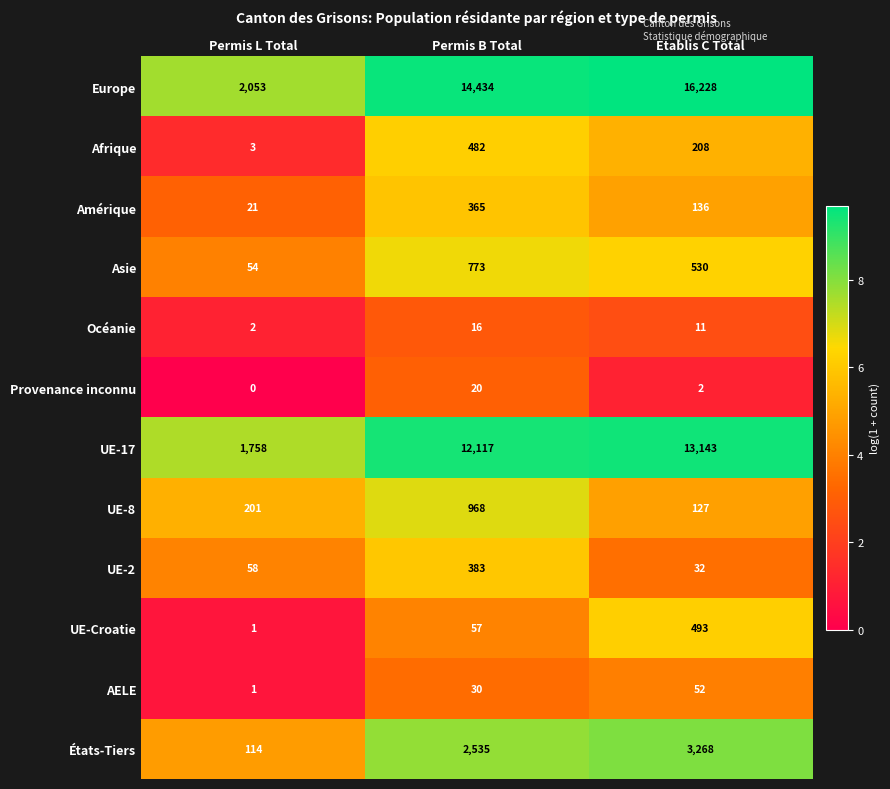

List the labels in order of États-Tiers value, largest first.

Etablis C Total, Permis B Total, Permis L Total